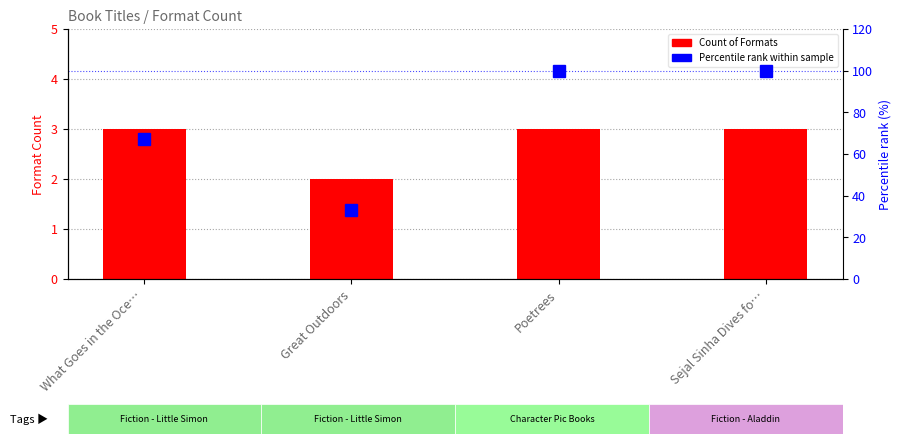

At how many categories does at least one series exceed 97?

2